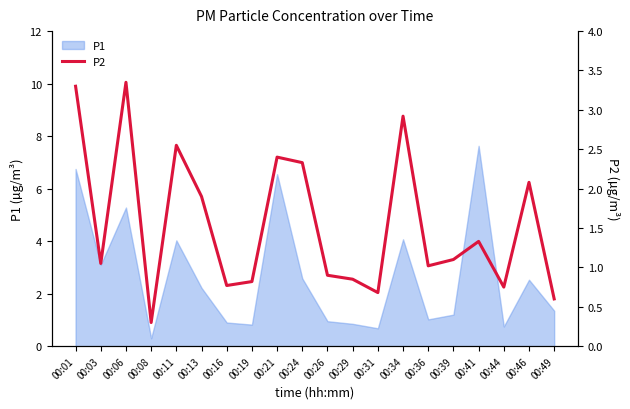

What is the value of the 16th point from the left?

1.1